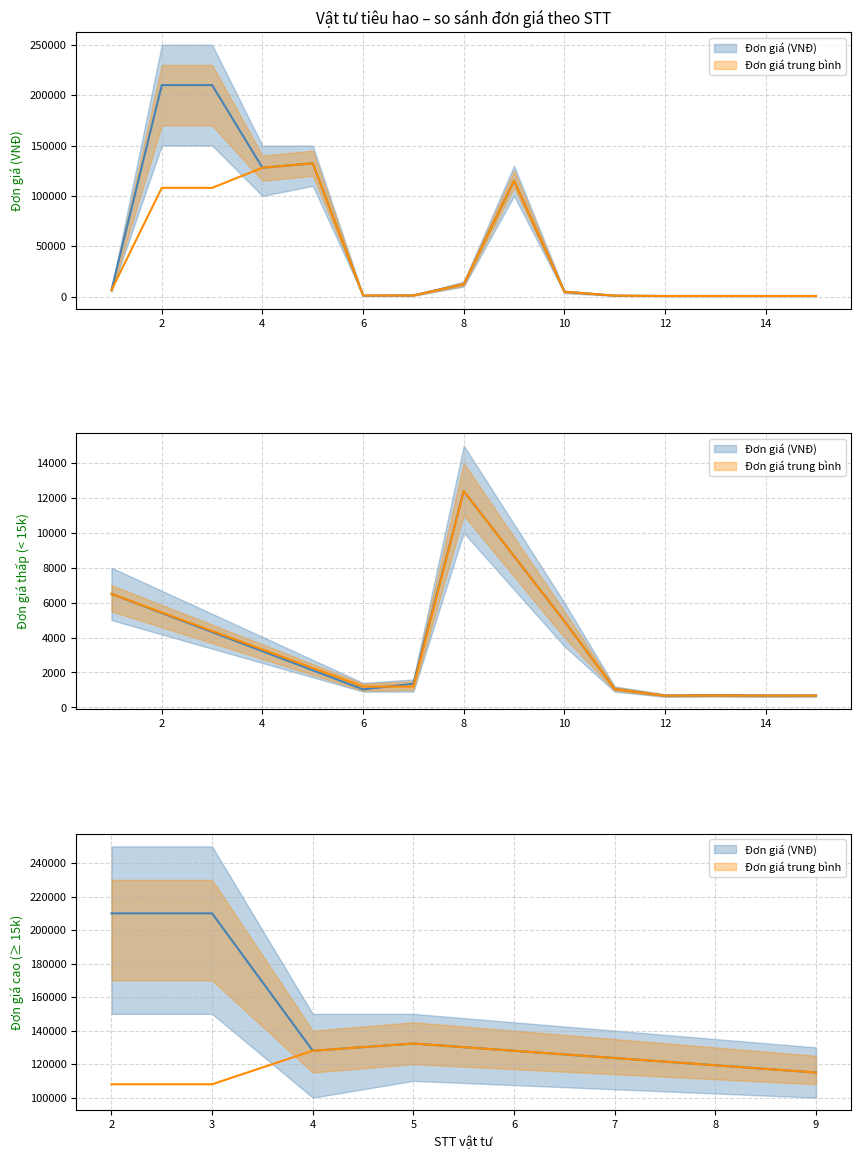

What is the difference between the maximum and minimum values in the Đơn giá trung bình series?

131630.1